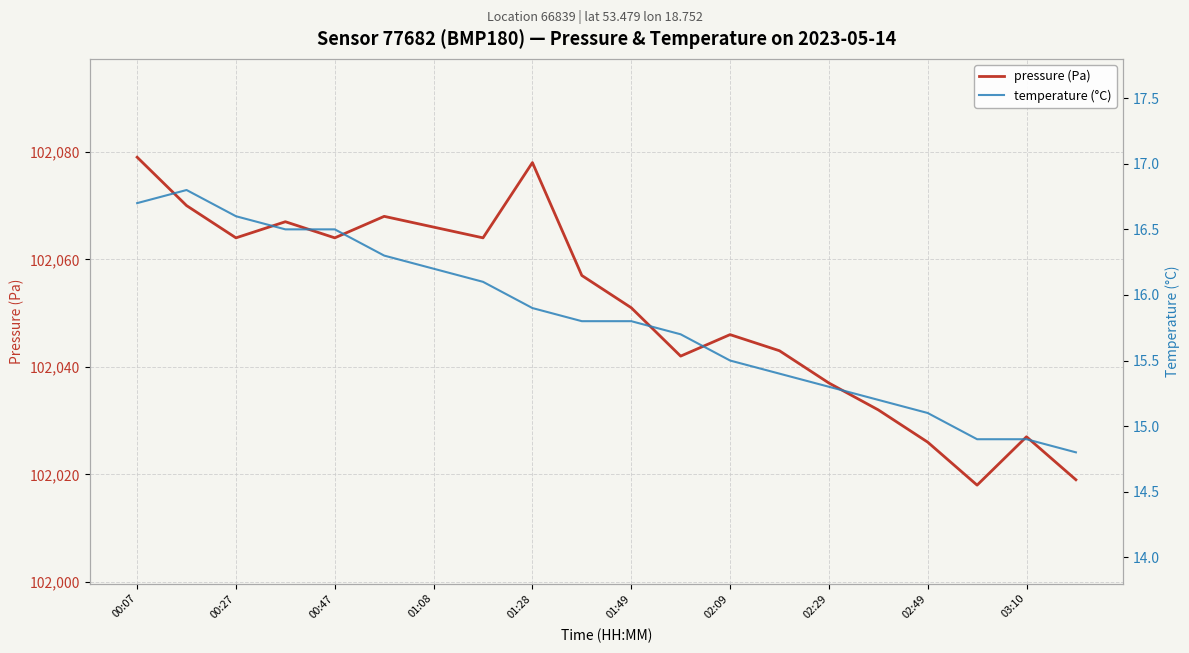

True or false: temperature (°C) has more than 0 interior local peaks.

True